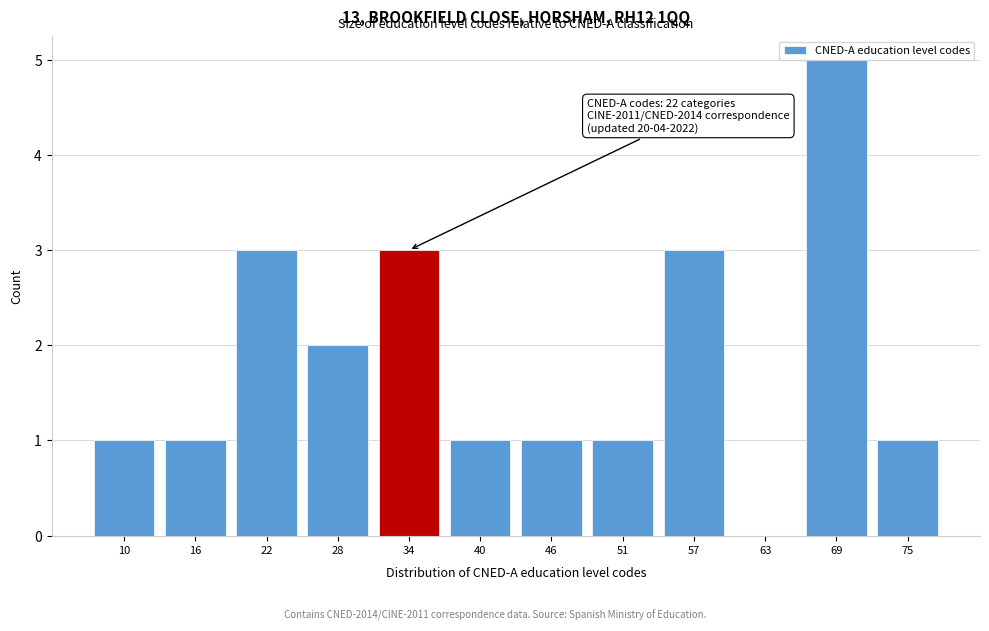

Which category has the highest value across all series?

69